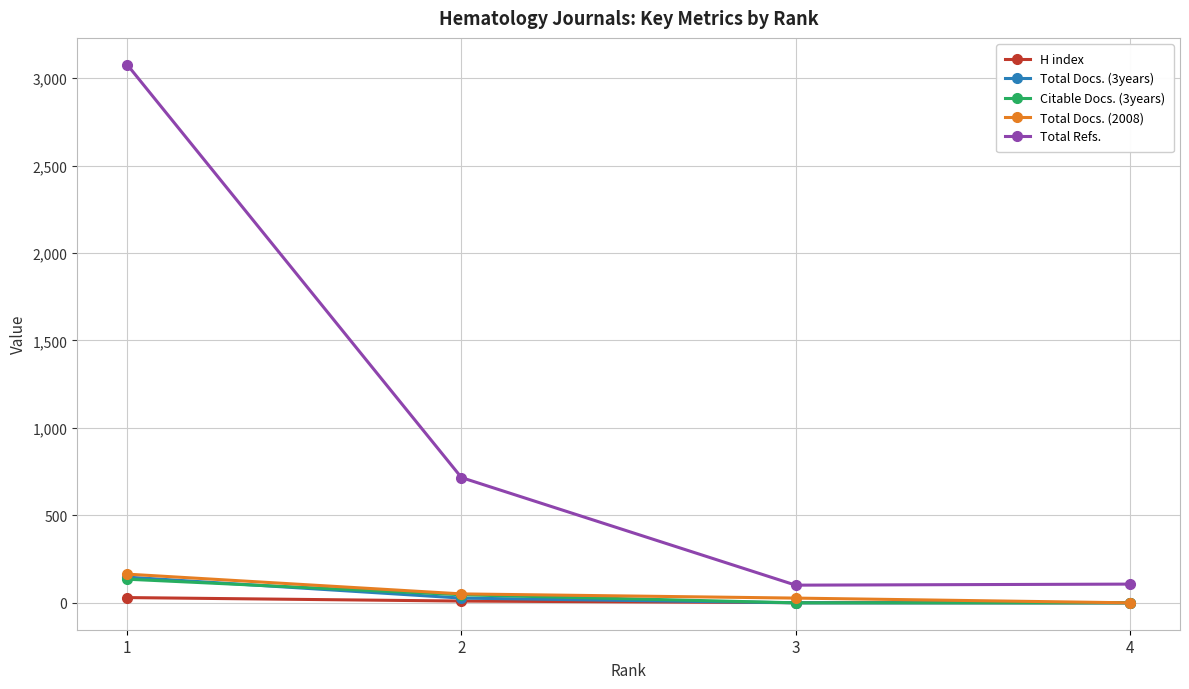

The value of Citable Docs. (3years) at 4 is 0. True or false?

True